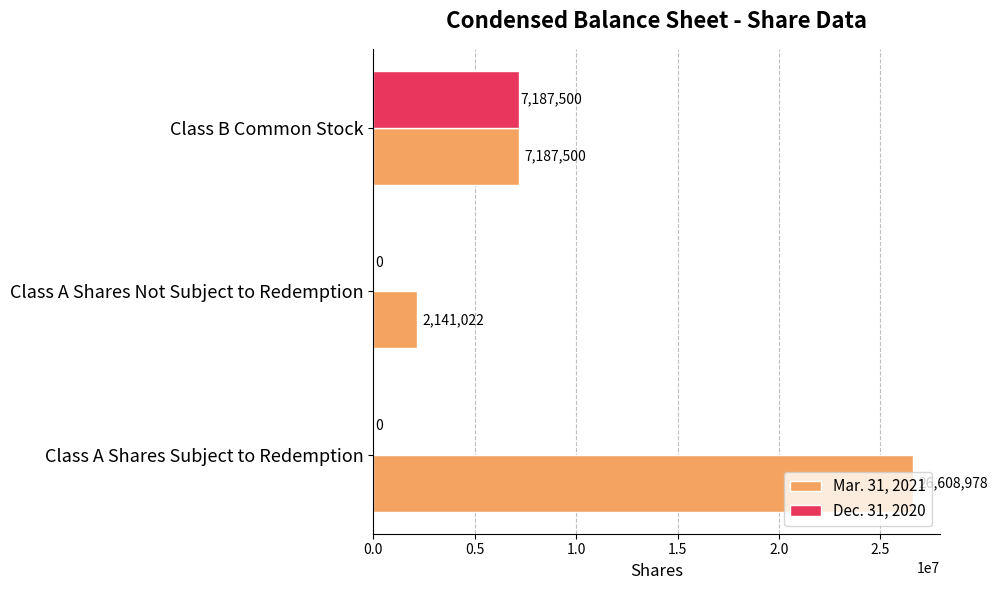

Which category has the highest value in the Dec. 31, 2020 series?

Class B Common Stock